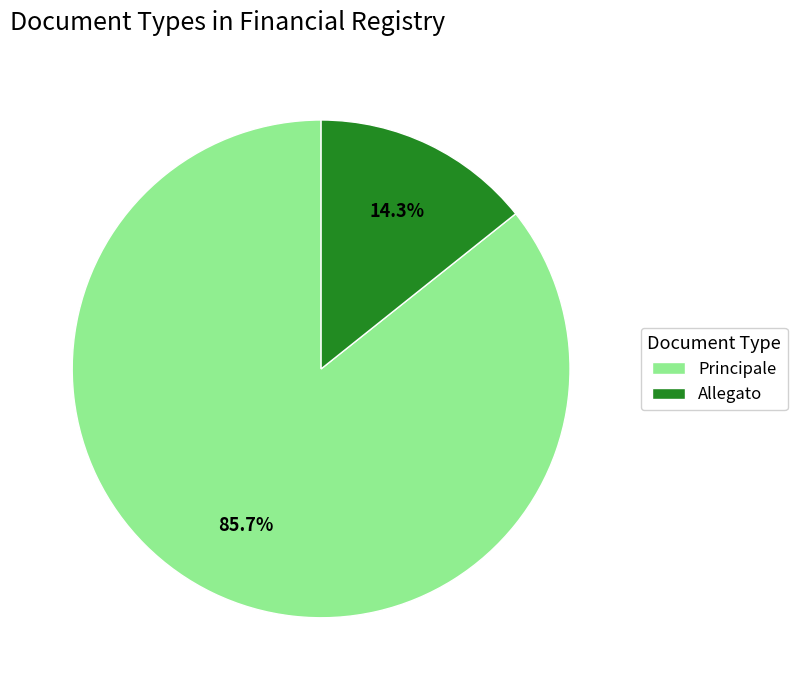

How many segments does this pie chart have?

2